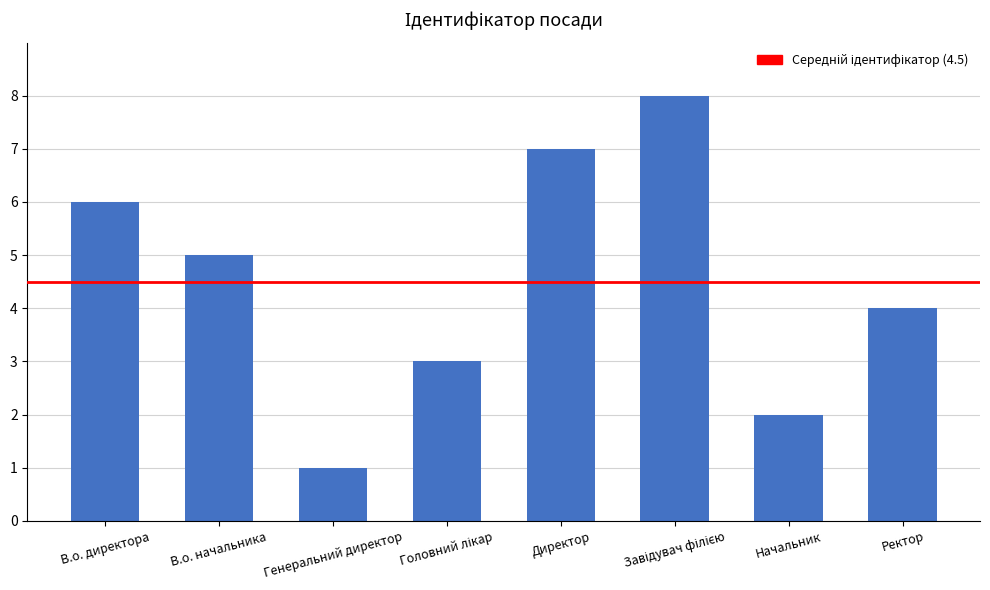

At which label is the value closest to 4?

Ректор